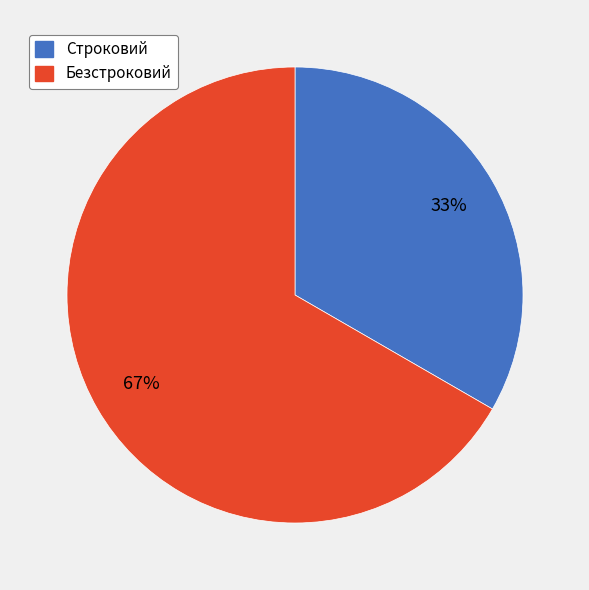

To the nearest percent, what is the average slice percentage?

50%